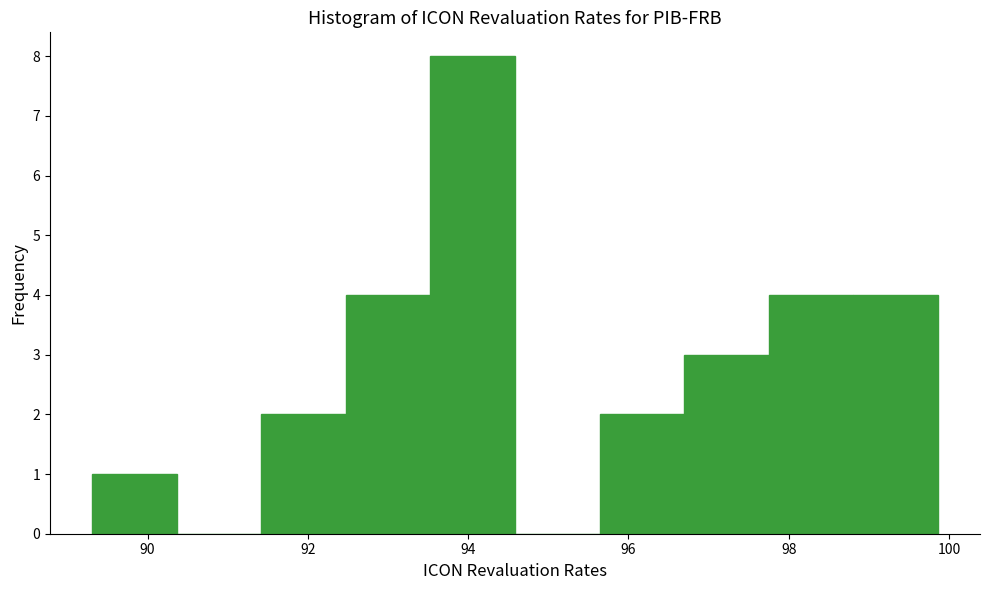

What is the height of the bar covering 95.6 to 96.6 on the x-axis? Neither the bar edges nor the heights are printed on the chart, so give them approximately, as read against the axes.

2